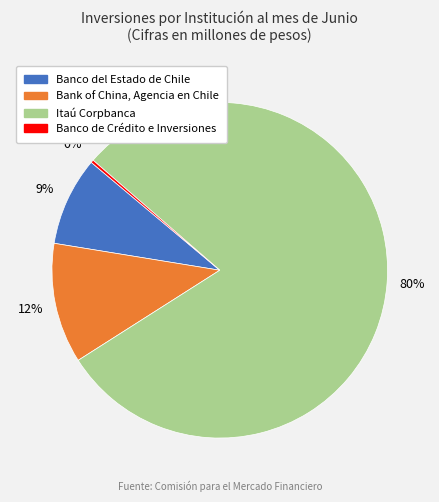

Which slice is the largest?

Itaú Corpbanca